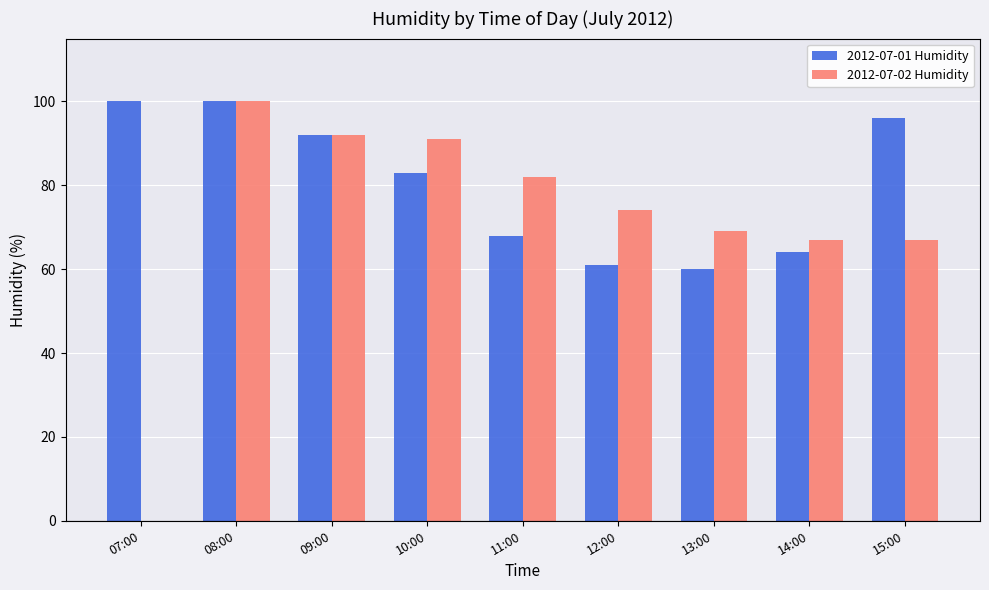

Is the value of 2012-07-02 Humidity at 10:00 greater than the value of 2012-07-01 Humidity at 10:00?

Yes